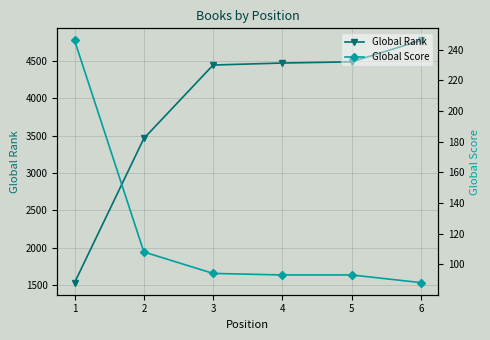

Is this an area chart (filled region under the line)?

No